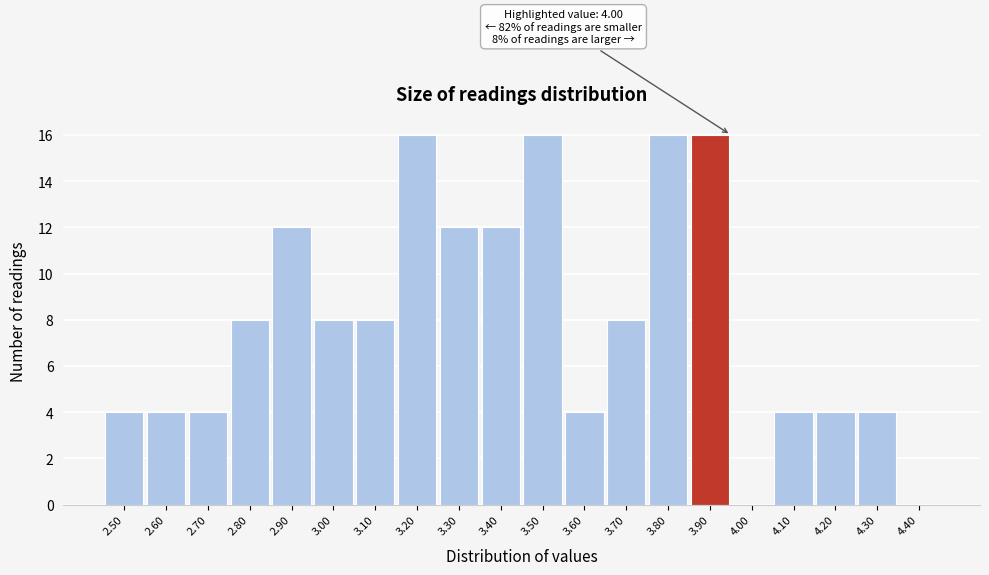

Reading left to right, what are all the values shown in this chart?

2.50=4	2.60=4	2.70=4	2.80=8	2.90=12	3.00=8	3.10=8	3.20=16	3.30=12	3.40=12	3.50=16	3.60=4	3.70=8	3.80=16	3.90=16	4.00=0	4.10=4	4.20=4	4.30=4	4.40=0